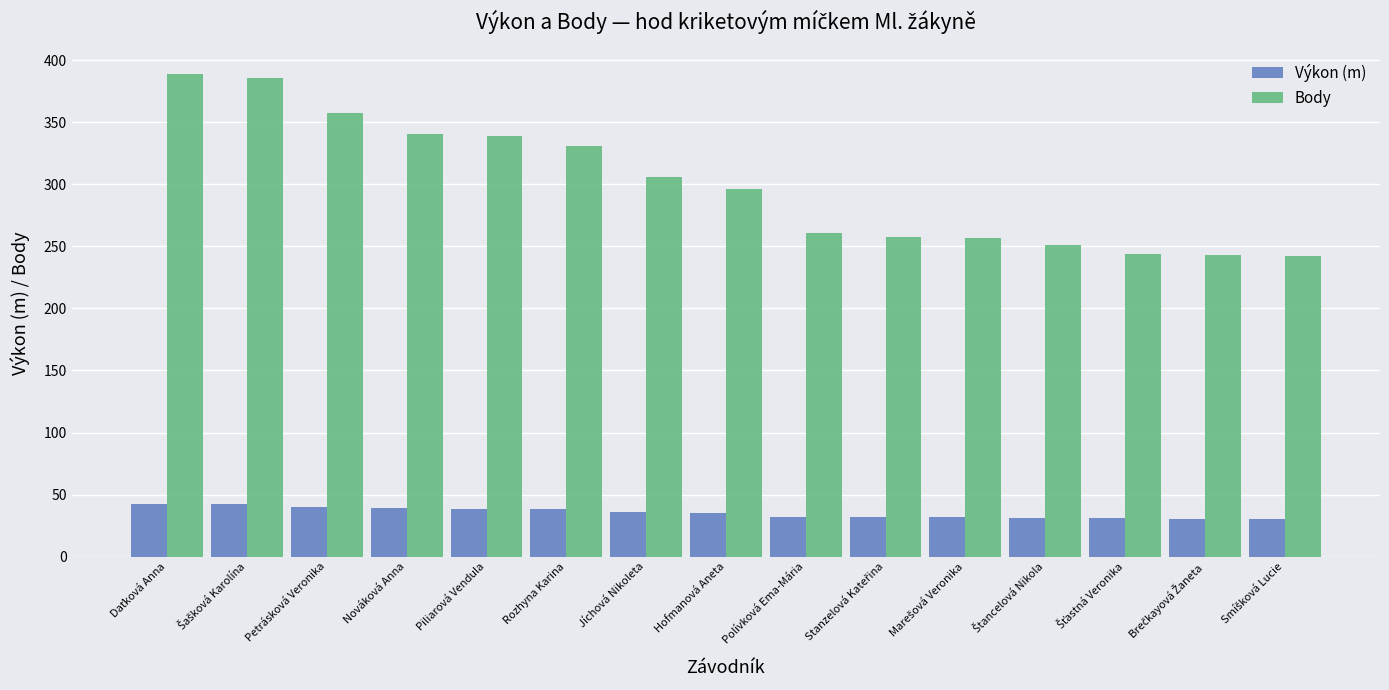

What is the approximate value of Výkon (m) at Rozhyna Karina?

38.0